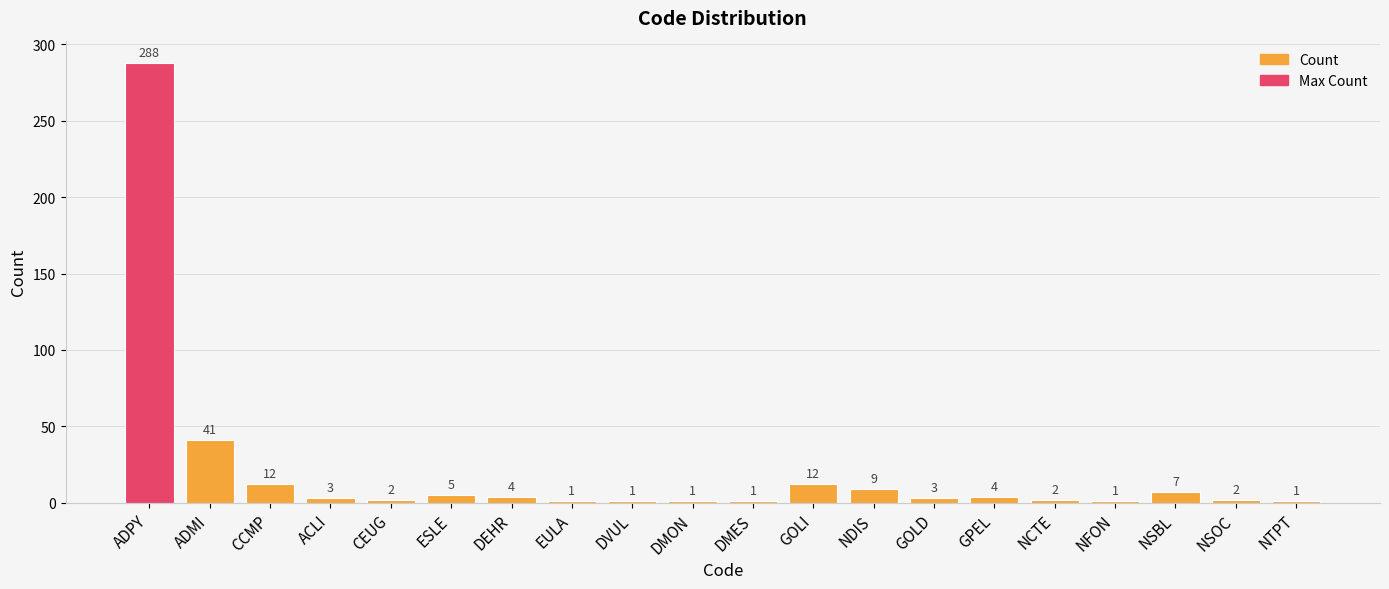

What is the ratio of the value at NFON to the value at NCTE?

0.5